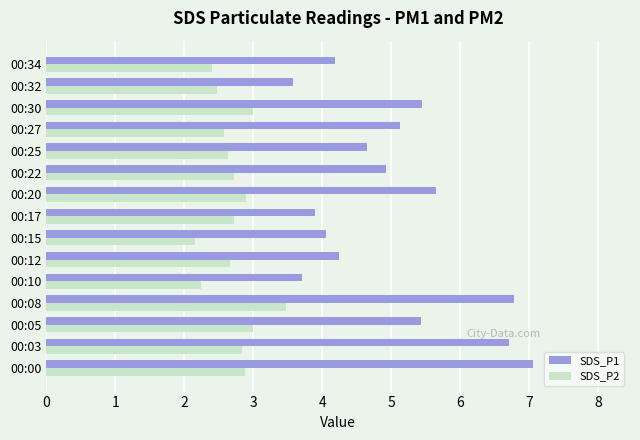

Is the value of SDS_P1 at 00:27 greater than the value of SDS_P2 at 00:05?

Yes